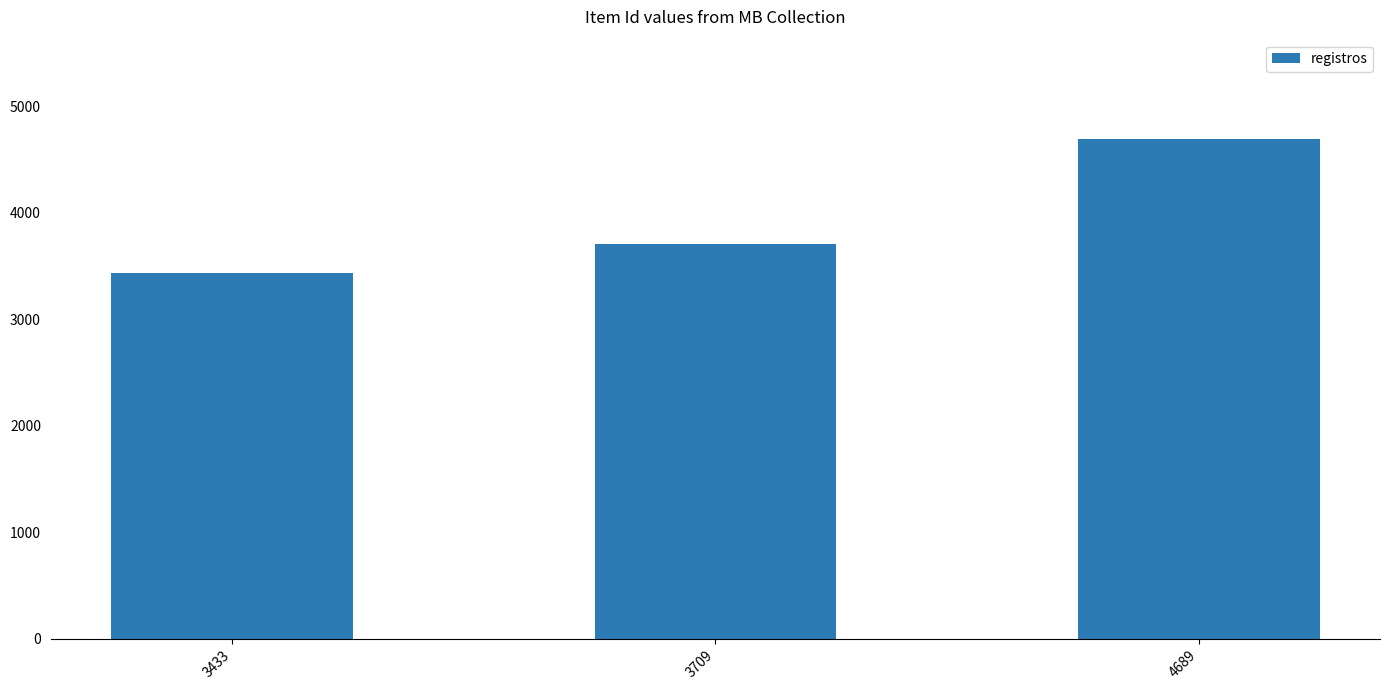

Which category has the highest value across all series?

4689